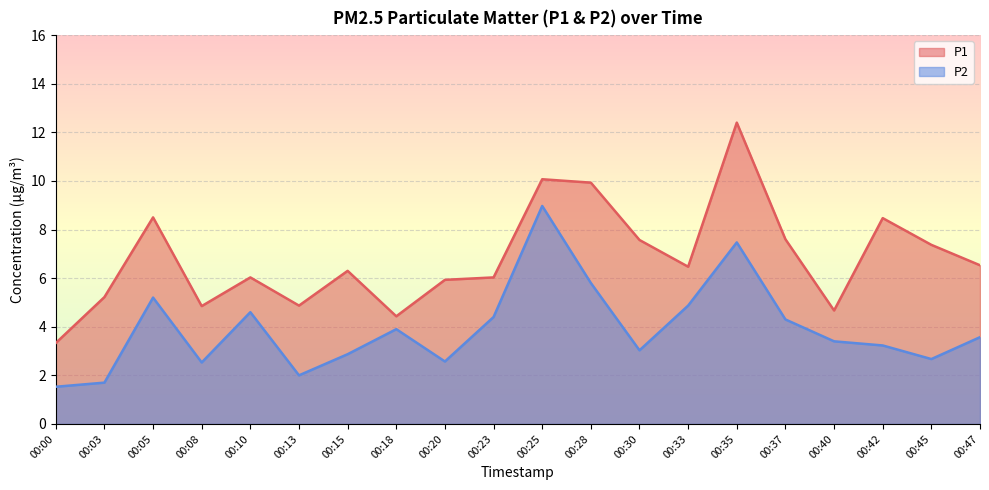

What is the highest value of the P1 series?

12.4